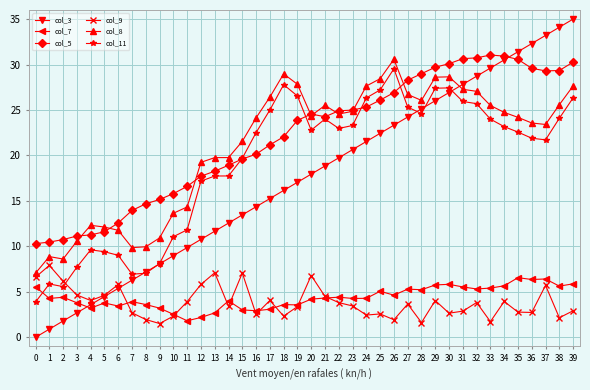

What is the average value of the col_5 series?

22.1